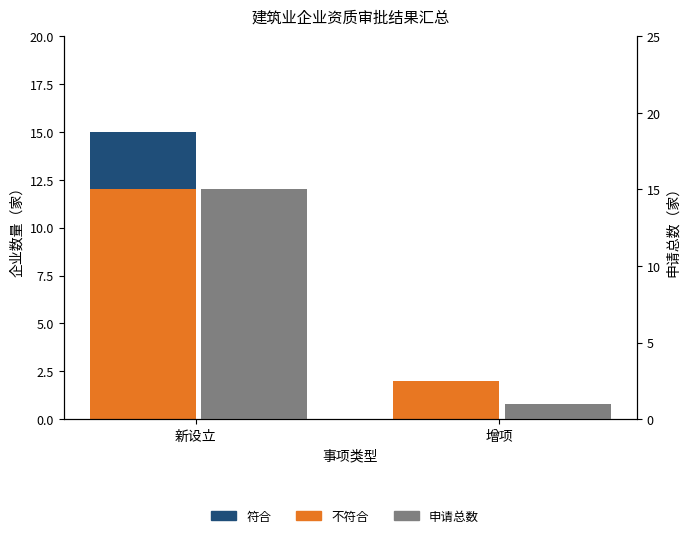

Is it true that 申请总数 equals 1 at 增项?

True